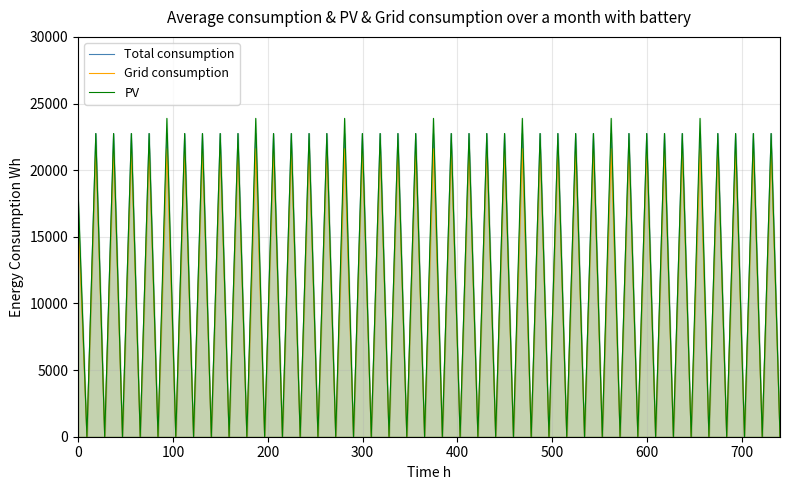

Which series has the widest spread of values?

PV